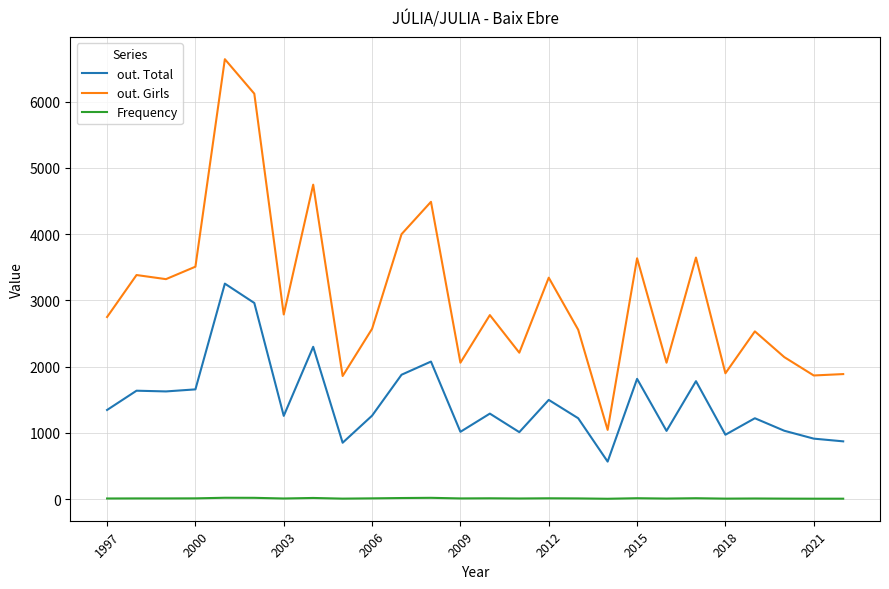

True or false: out. Girls and Frequency cross at least once.

False